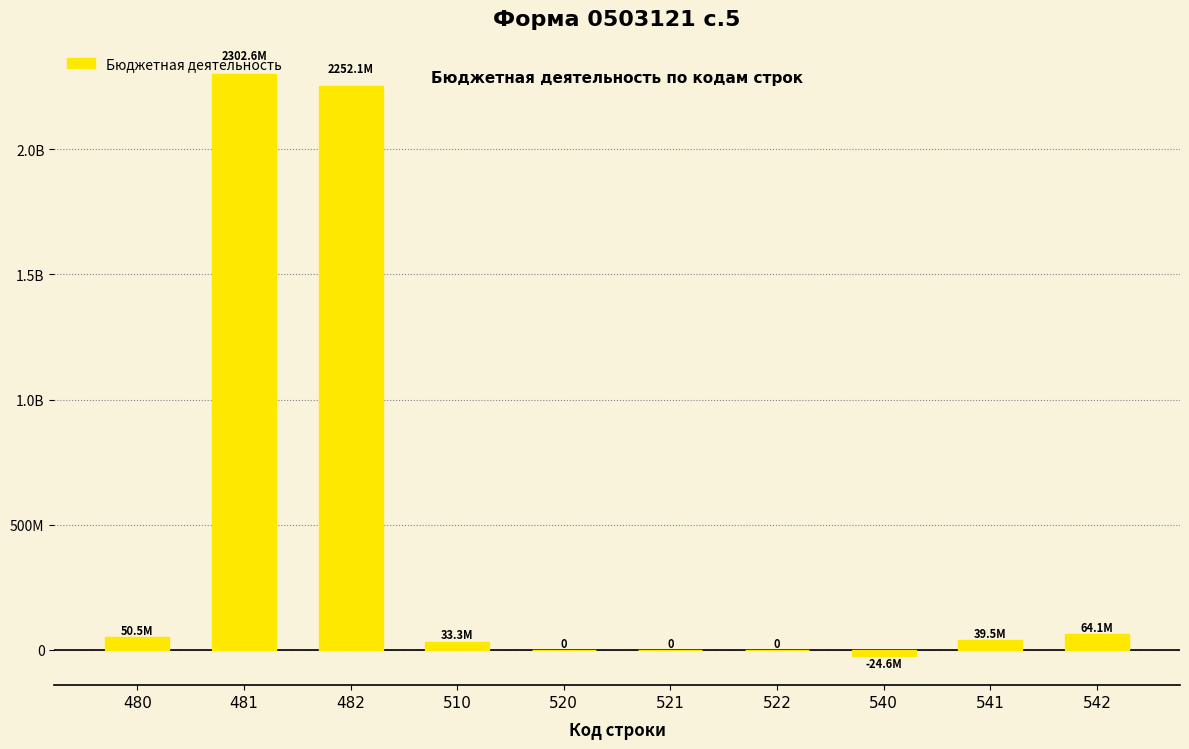

Rank the categories by value from highest to lowest.

481, 482, 542, 480, 541, 510, 520, 521, 522, 540